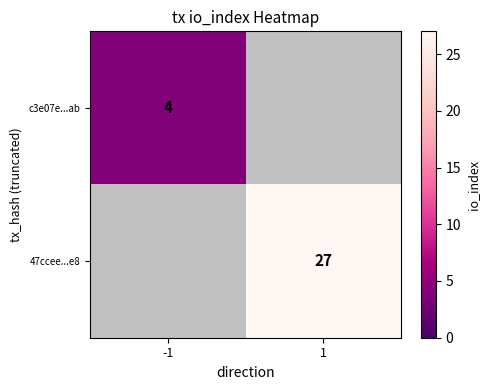

Is the value of 47ccee...e8 at 1 greater than the value of c3e07e...ab at -1?

Yes